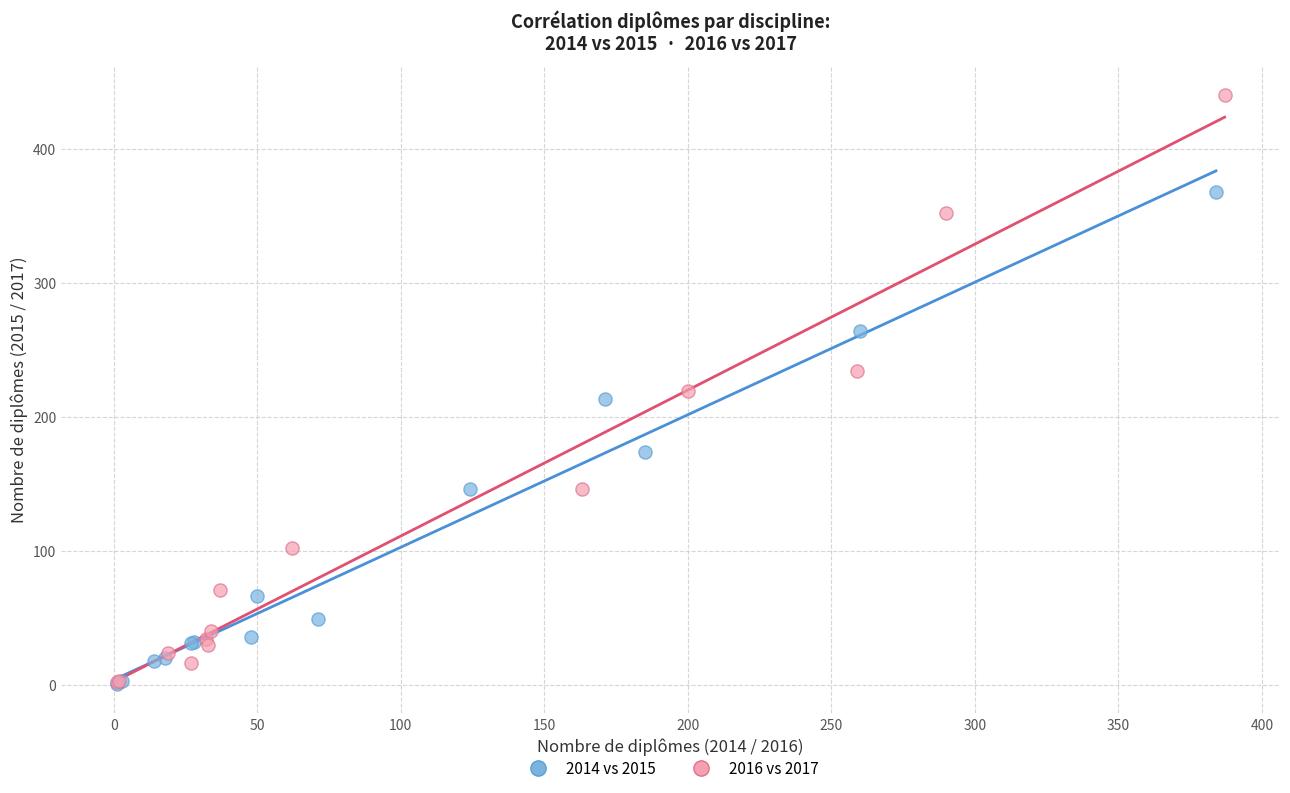

Which series reaches the maximum Y coordinate?

2016 vs 2017